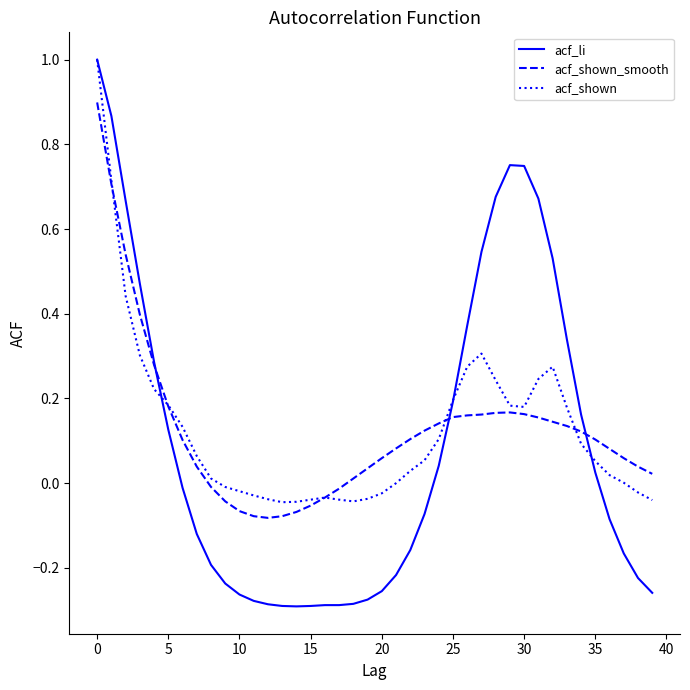

What is the maximum value for acf_shown?

1.0